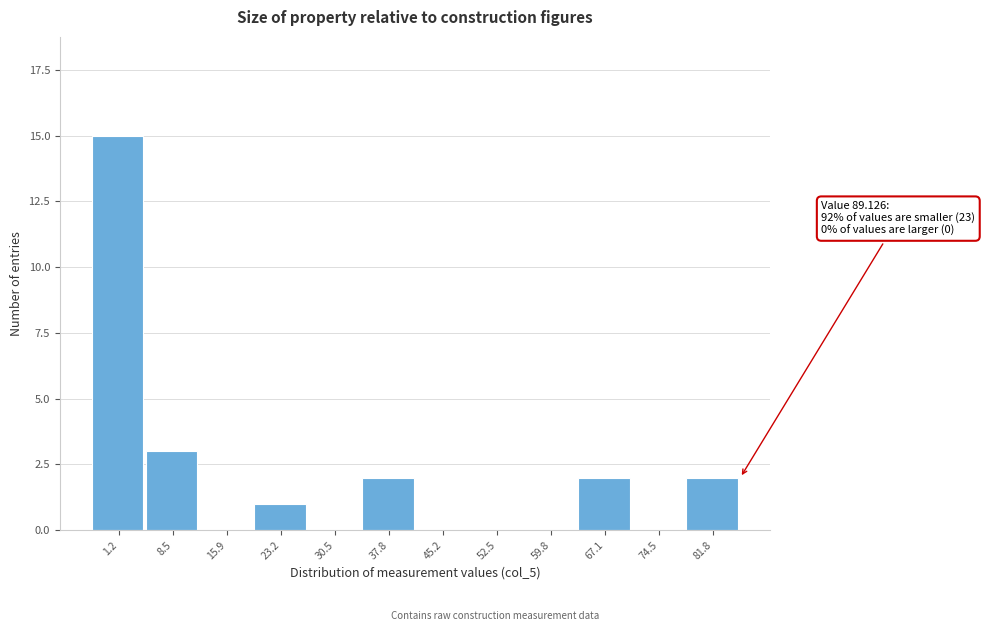

Reading left to right, extract all data points from this chart.

1.2=15	8.5=3	15.9=0	23.2=1	30.5=0	37.8=2	45.2=0	52.5=0	59.8=0	67.1=2	74.5=0	81.8=2